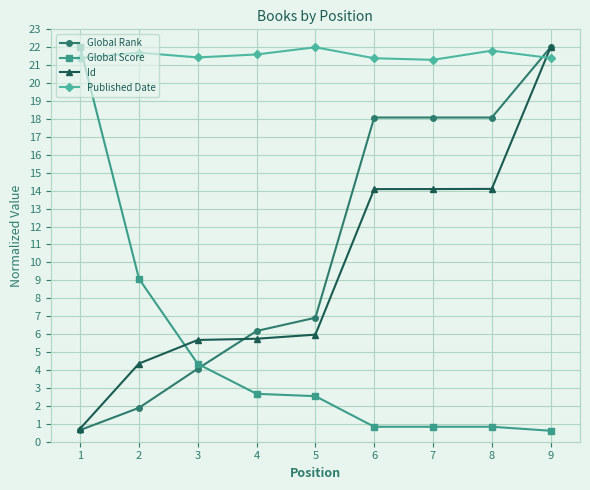

Where is Global Rank nearest to the value 11?

5